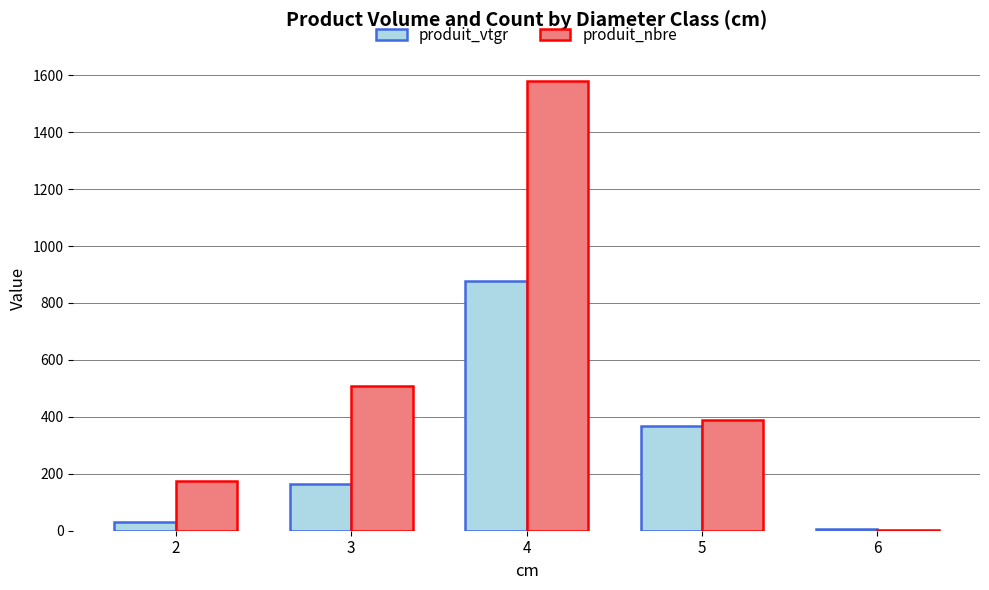

What is the sum of all produit_nbre values?

2658.0